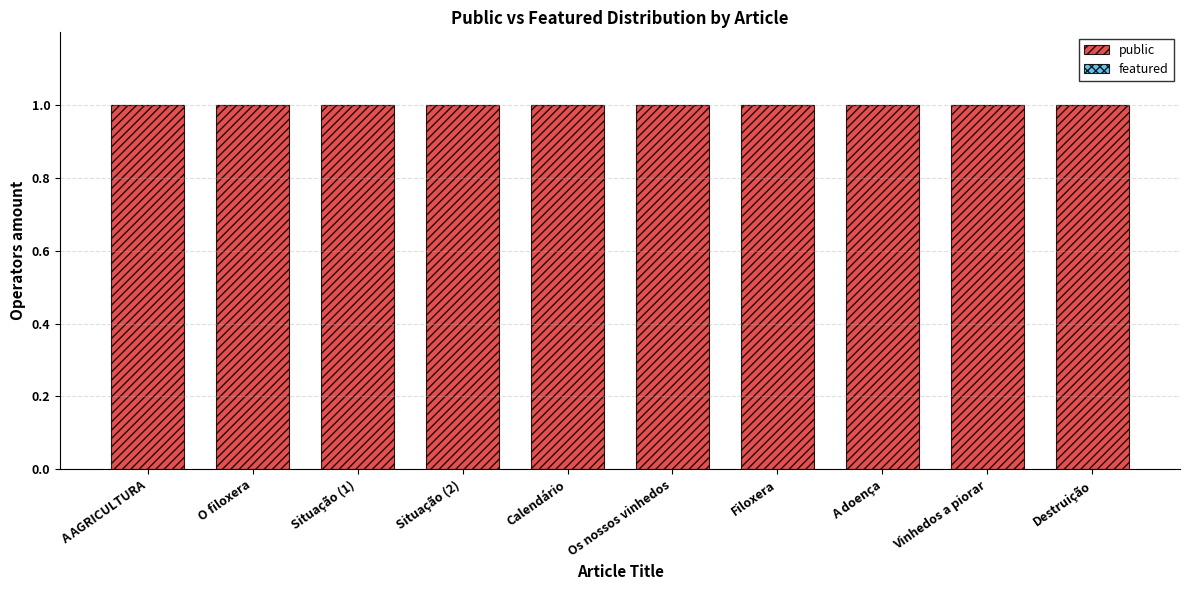

Reading left to right, list all the values displayed in this chart.

public: 1	1	1	1	1	1	1	1	1	1
featured: 0	0	0	0	0	0	0	0	0	0